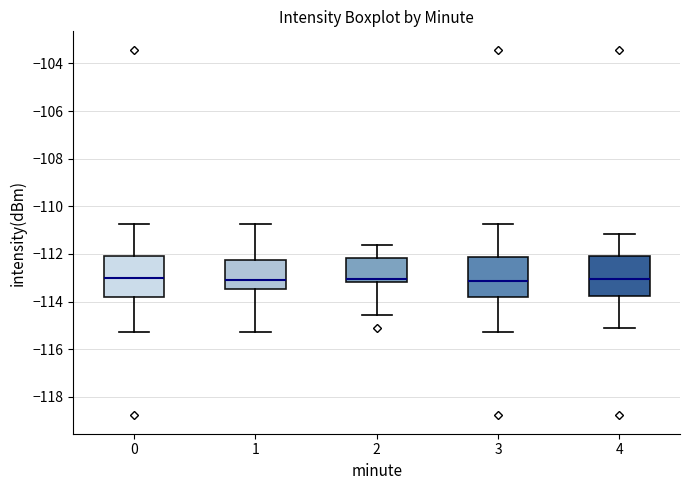

Reading left to right, read every box against the y-axis: the position of its median line, the range the box covers, and the ends of its whiskers. The values are not printed on the chart, so give them approximately, as read against the axis.

0: median -113.0, box -113.8 to -112.0, whiskers -115.2 to -110.8
1: median -113.0, box -113.4 to -112.2, whiskers -115.2 to -110.8
2: median -113.0, box -113.2 to -112.2, whiskers -114.6 to -111.6
3: median -113.2, box -113.8 to -112.2, whiskers -115.2 to -110.8
4: median -113.0, box -113.8 to -112.0, whiskers -115.2 to -111.2